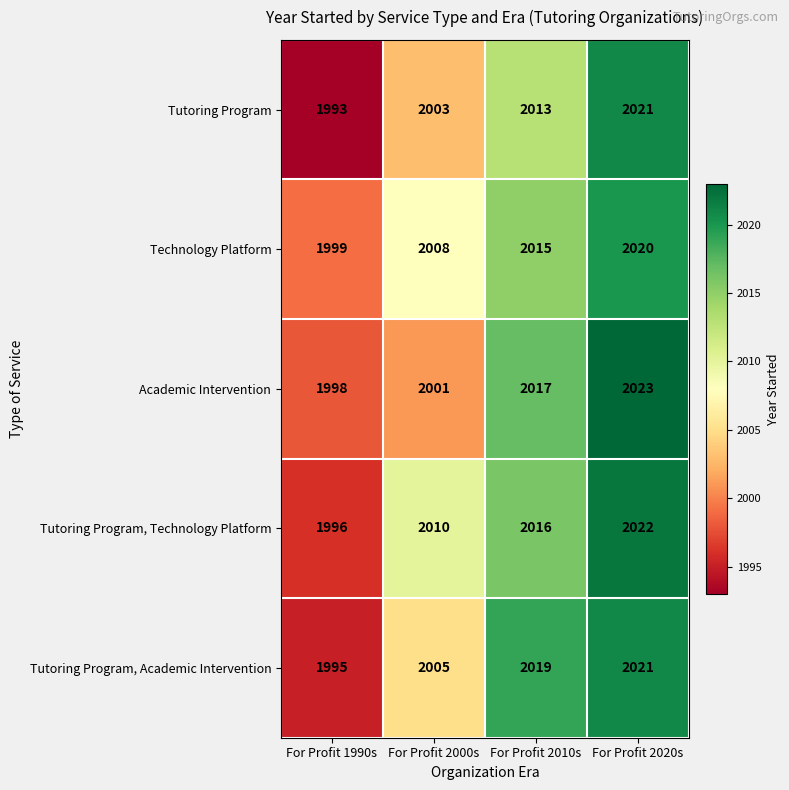

How many distinct data groups are displayed?

5